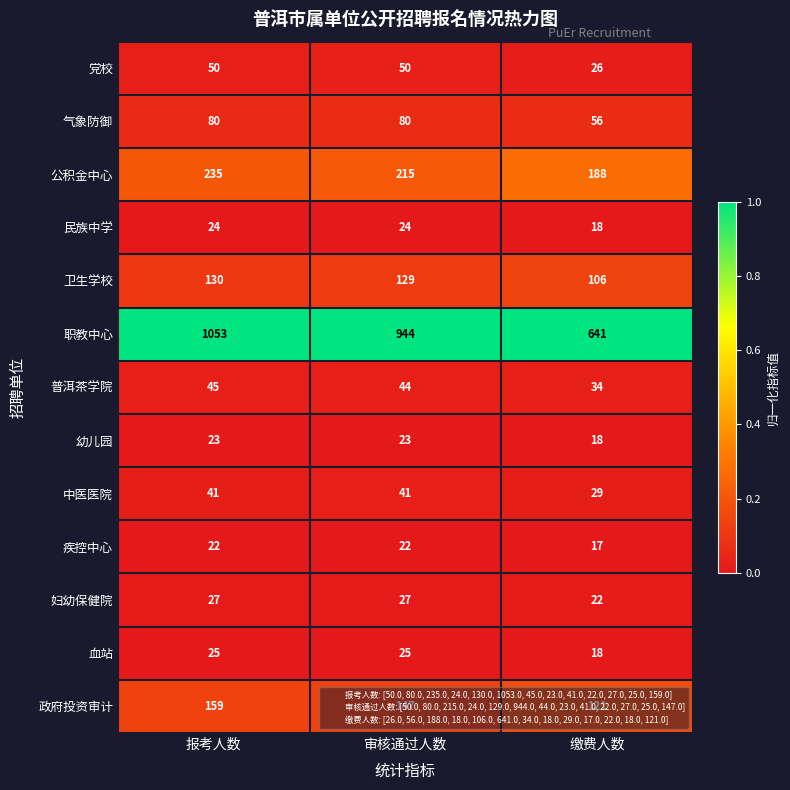

Which series changed the most between 报考人数 and 审核通过人数?

职教中心